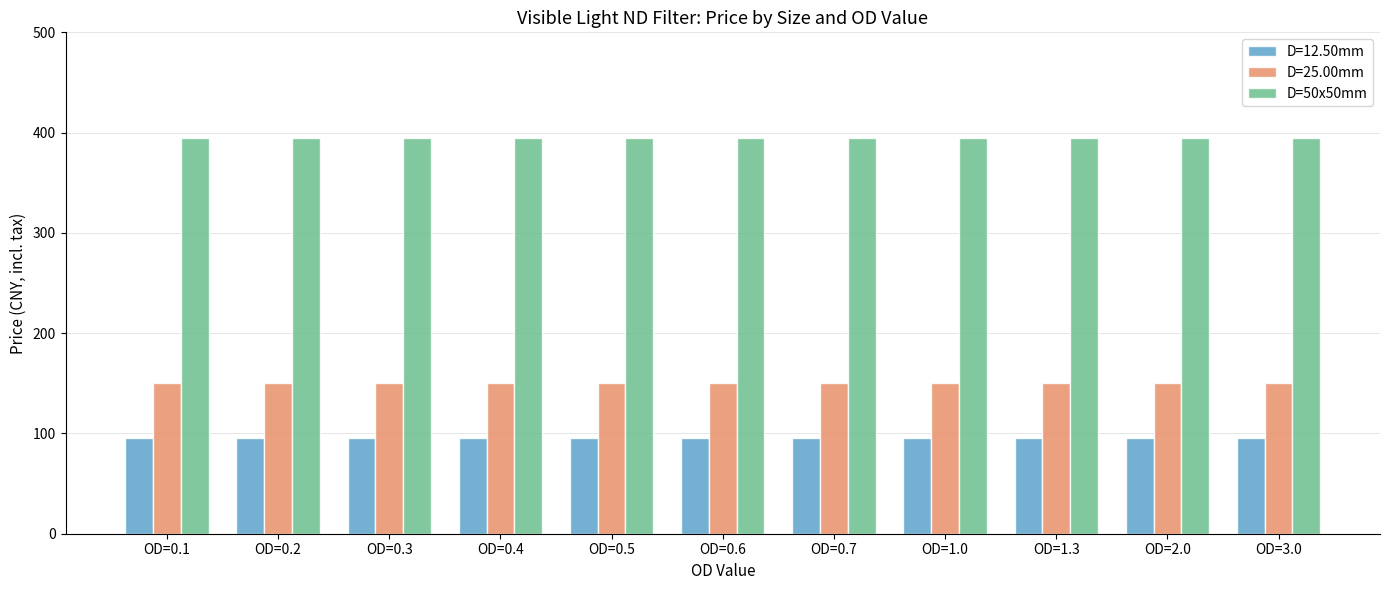

Which series has the largest total across all categories?

D=50x50mm